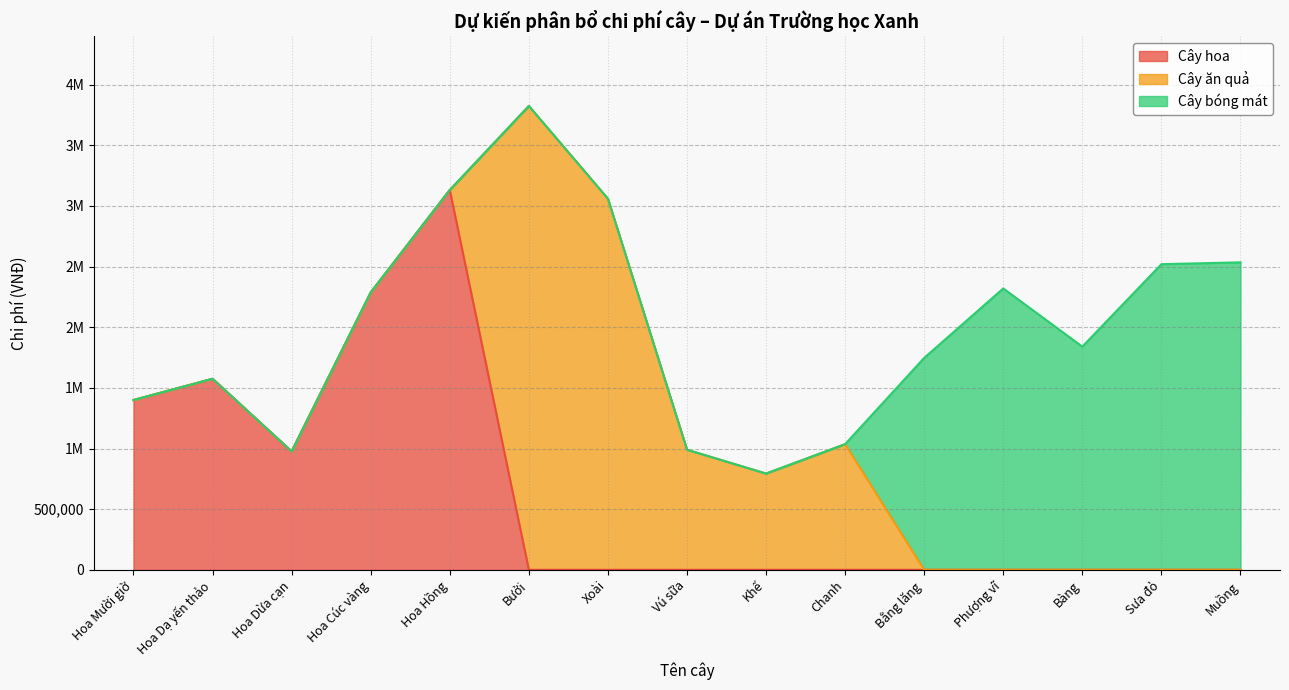

Which series has the largest range (max minus min)?

Ăn quả (Cây ăn quả)